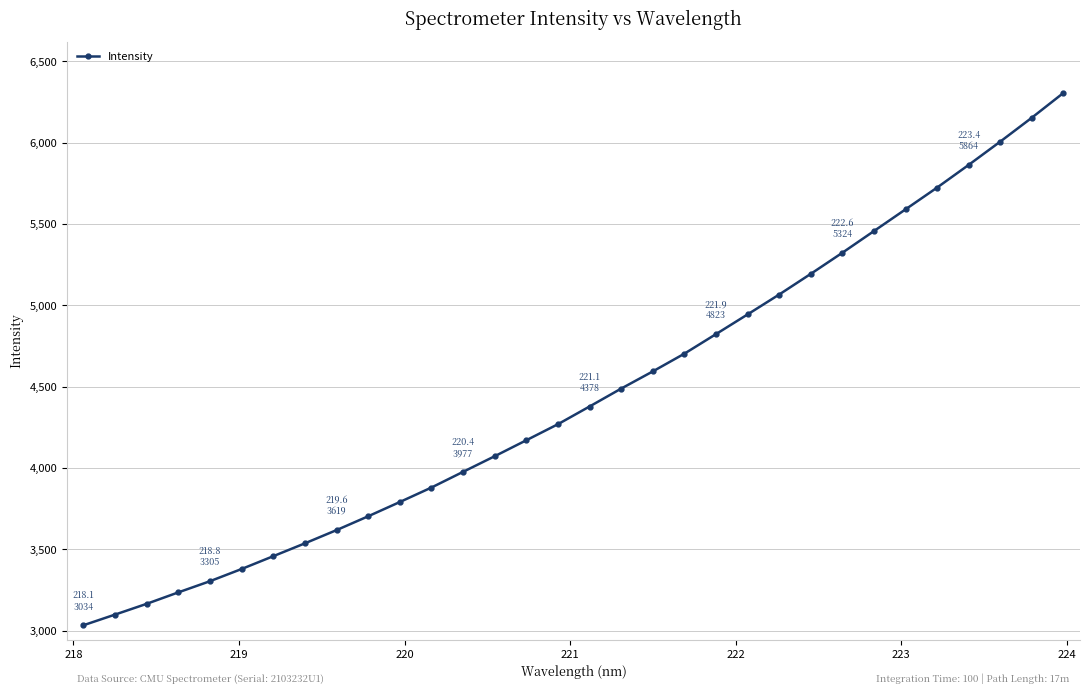

What is the value of the 29th point from the left?

5863.8